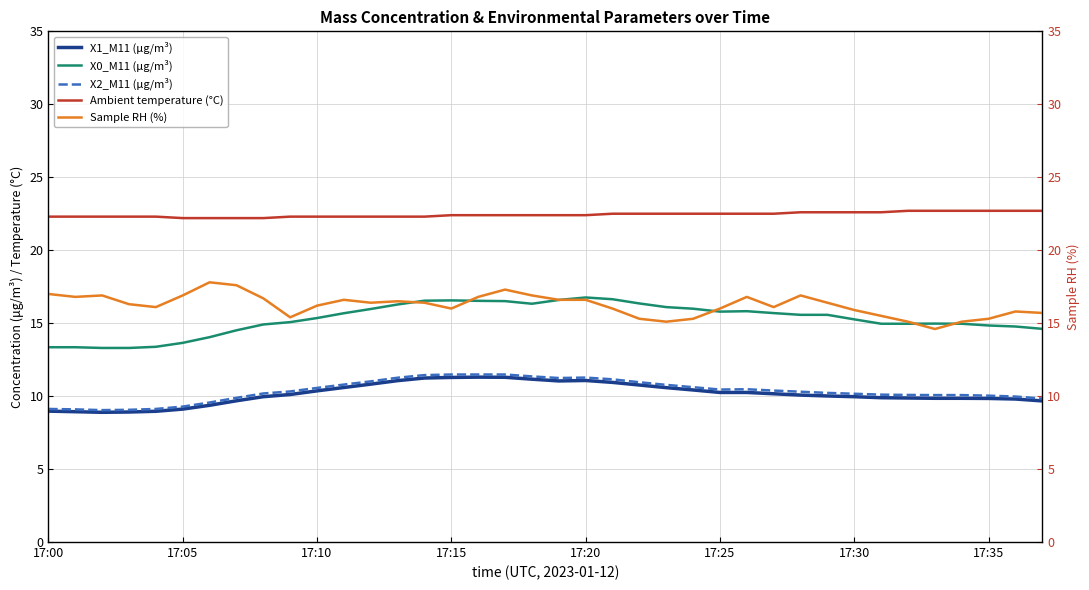

What is the sum of the X1_M11 (μg/m³) values at 37 and 9?

19.8